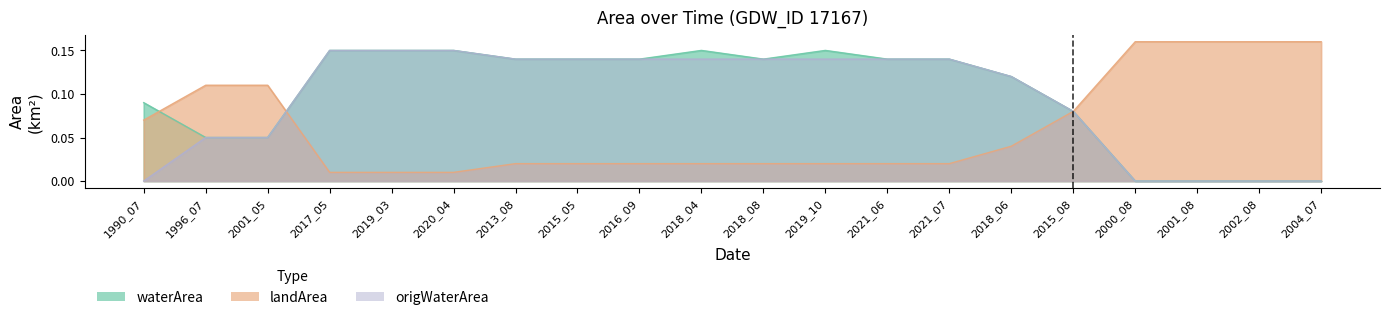

How many data points in waterArea are above 0?

16